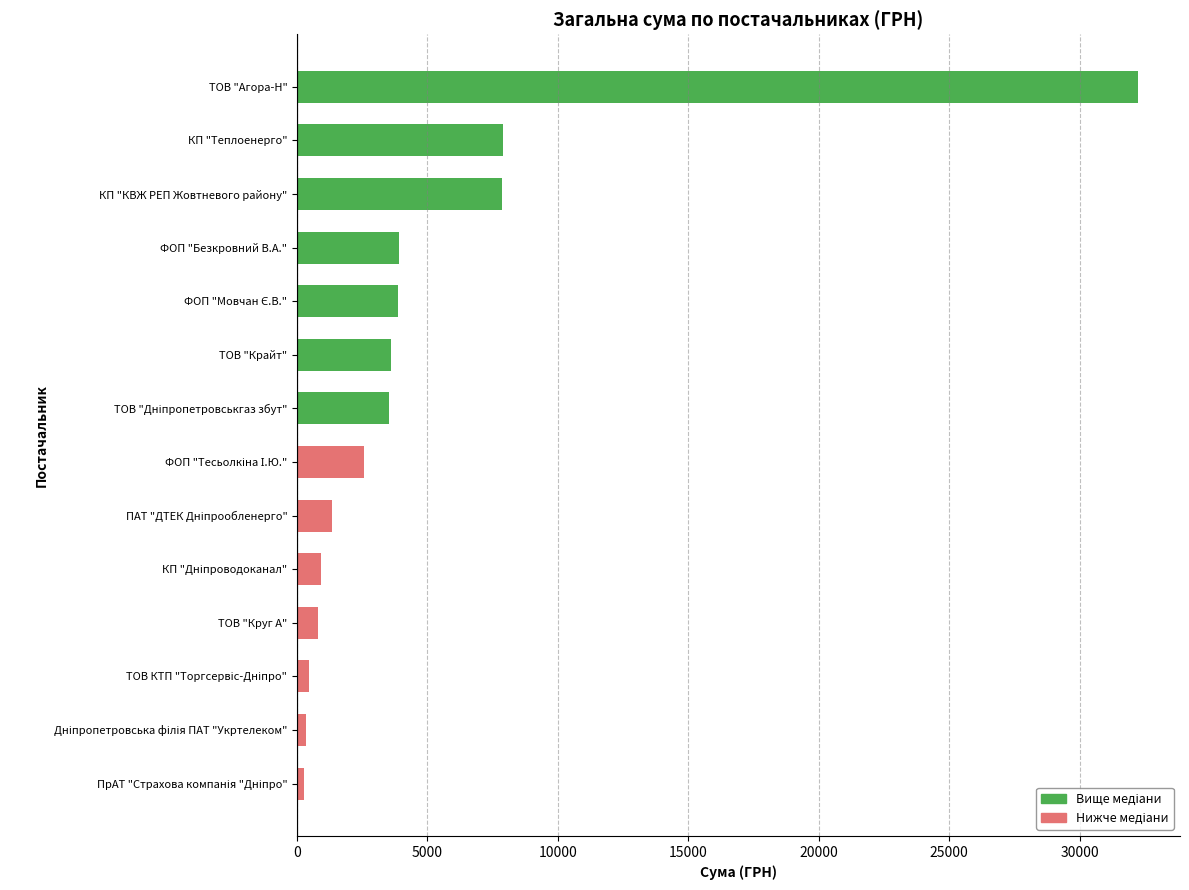

Between КП "Теплоенерго" and ПАТ "ДТЕК Дніпрообленерго", which is larger?

КП "Теплоенерго"